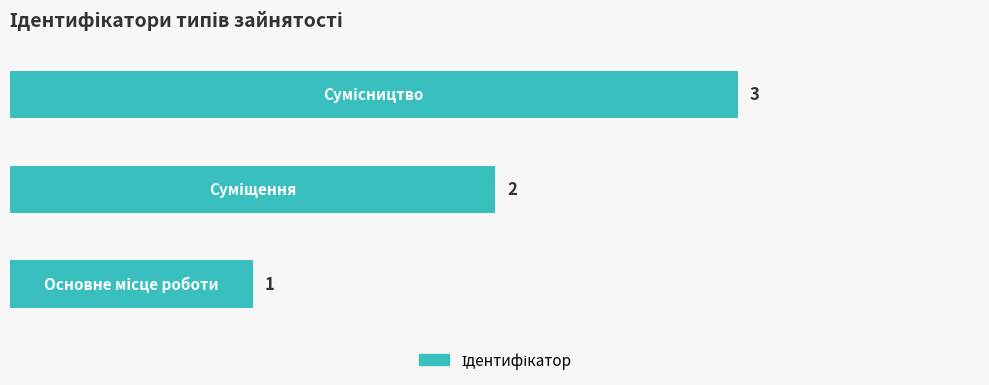

What is the maximum value shown in the chart?

3